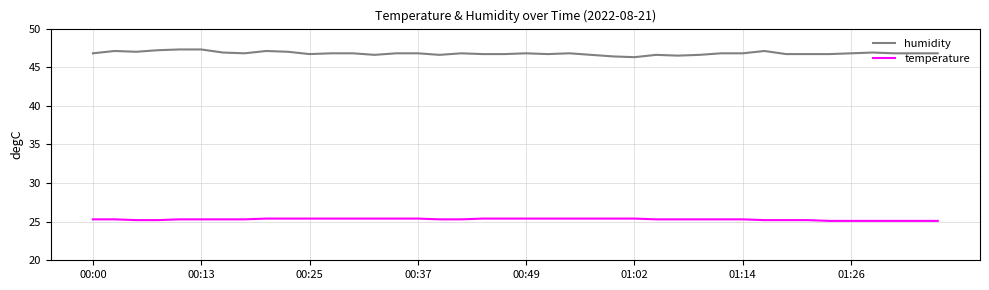

What is the greatest value displayed?

47.3